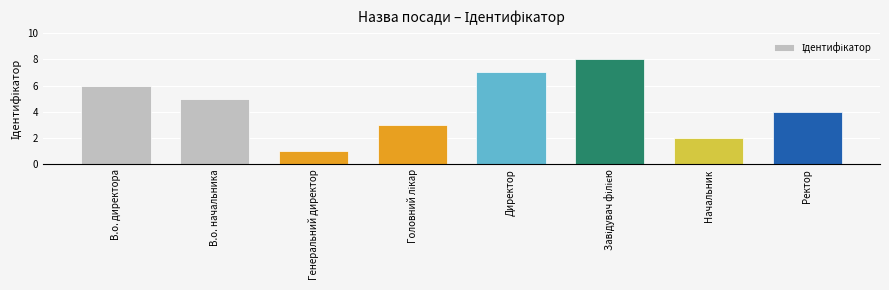

What is the label of the 2nd bar from the right?

Начальник